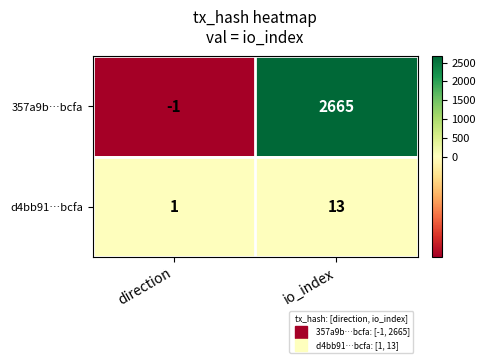

How many series are shown in this chart?

2